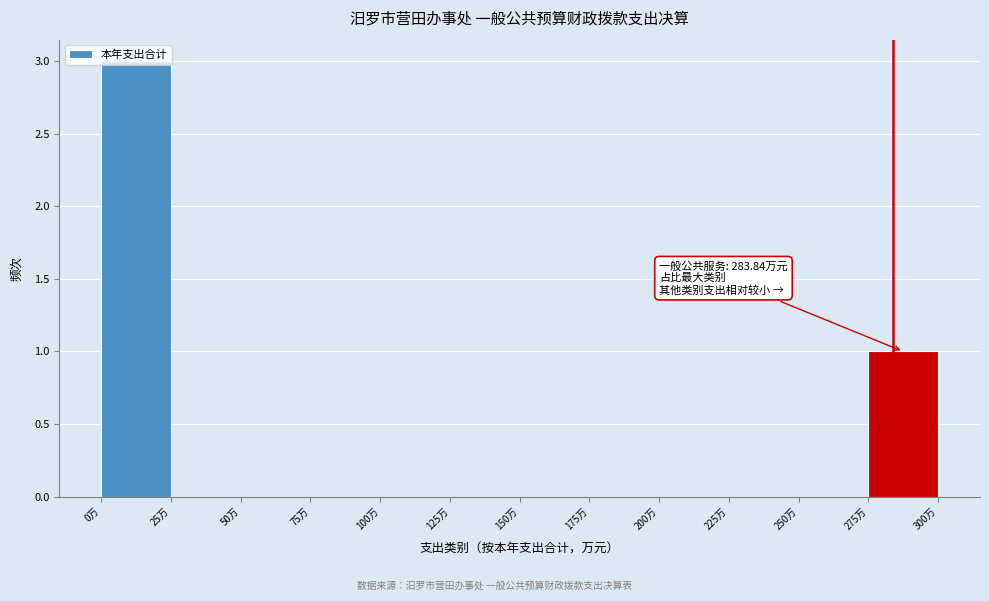

Over which range of the x-axis is the bar tallest?

0 to 25